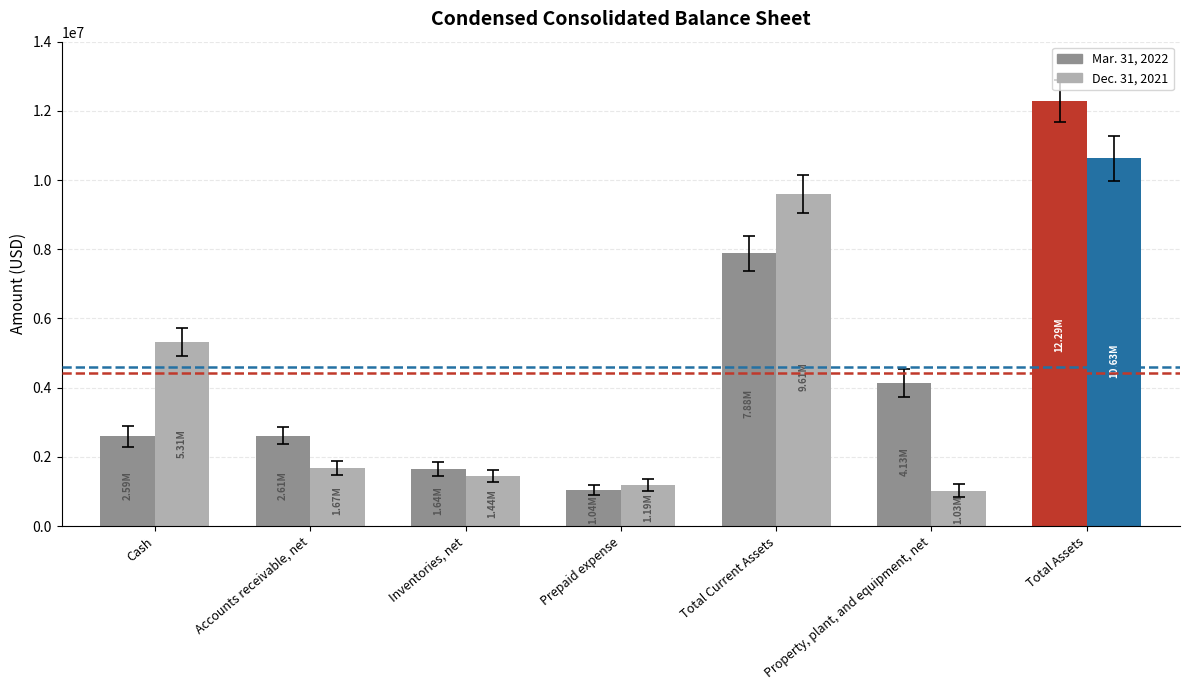

Which series has the largest total across all categories?

Mar. 31, 2022